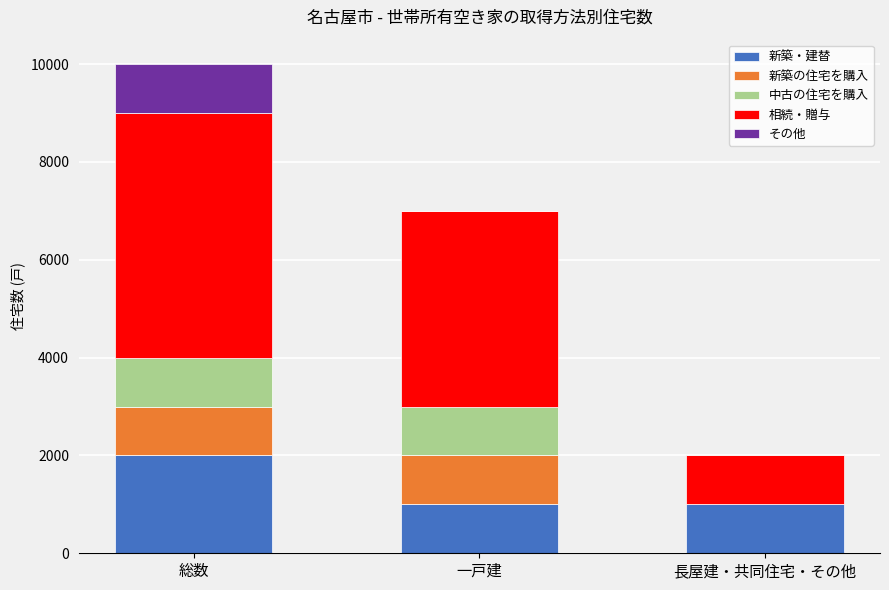

What is the highest value of the 新築・建替 series?

2000